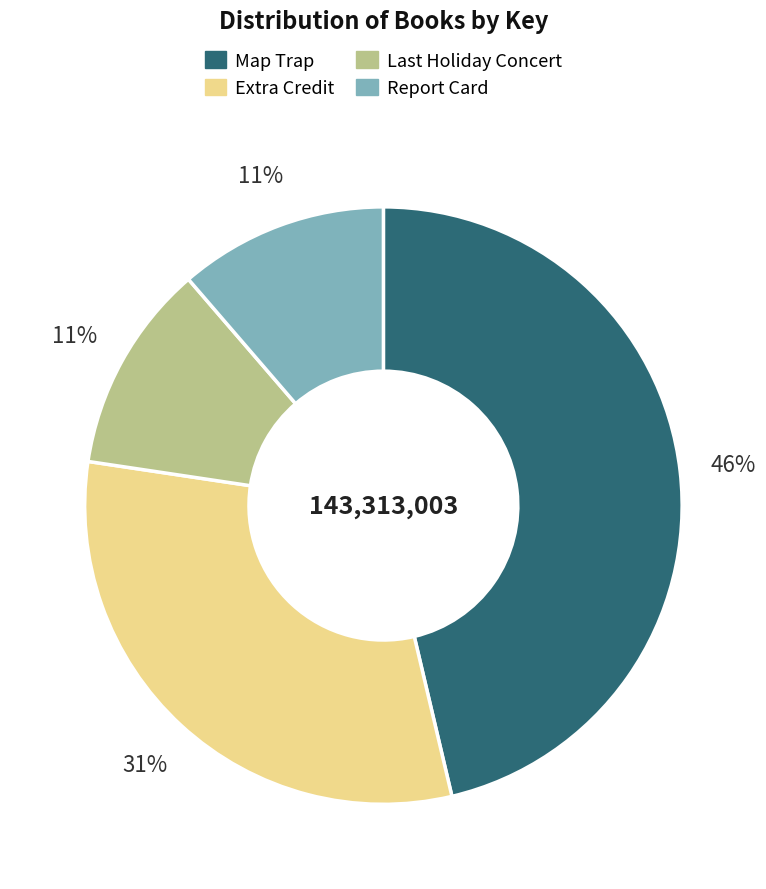

Which has a higher value, Report Card or Extra Credit?

Extra Credit